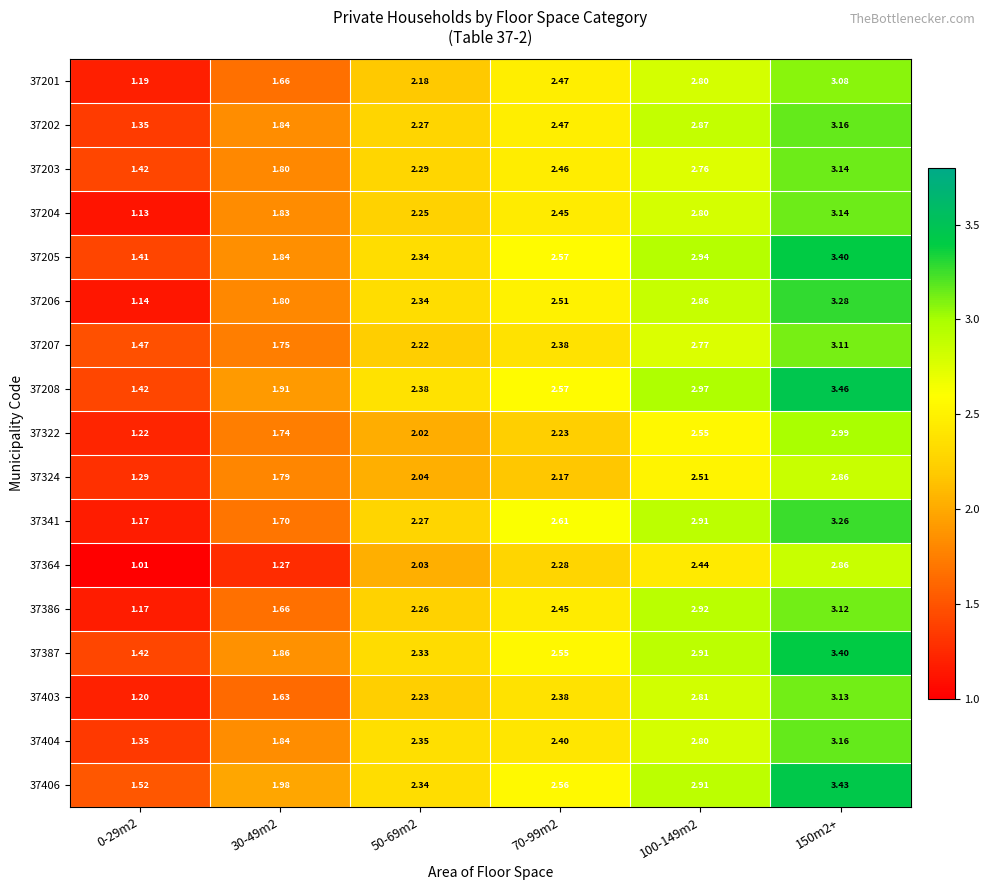

Is the value of 37204 at 150m2+ greater than the value of 37387 at 70-99m2?

Yes